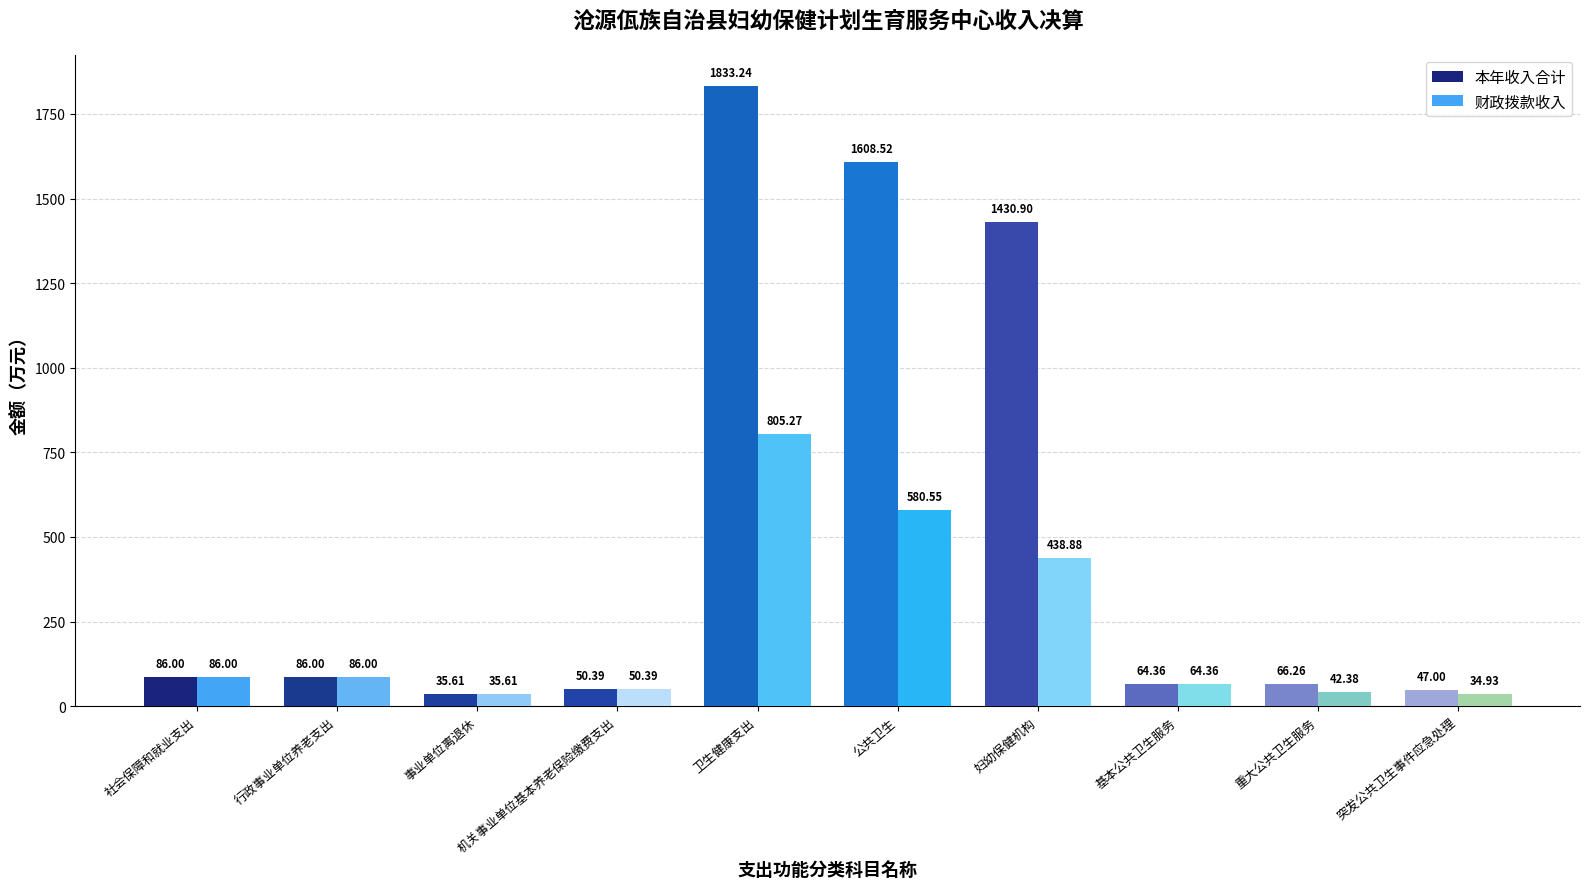

What is the maximum value shown in the chart?

1833.2